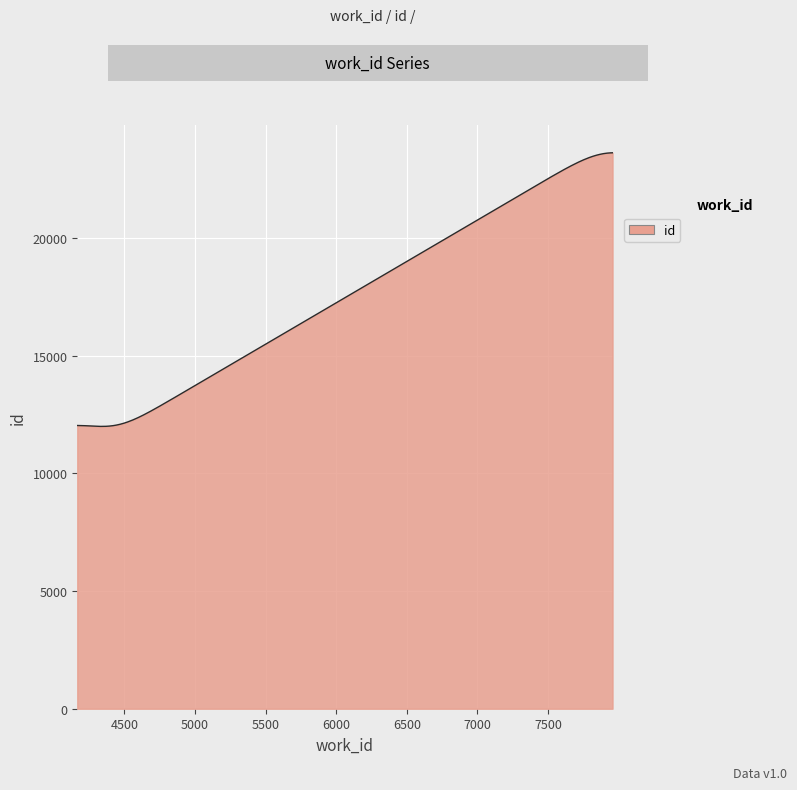

What is the smallest value displayed?

11996.5